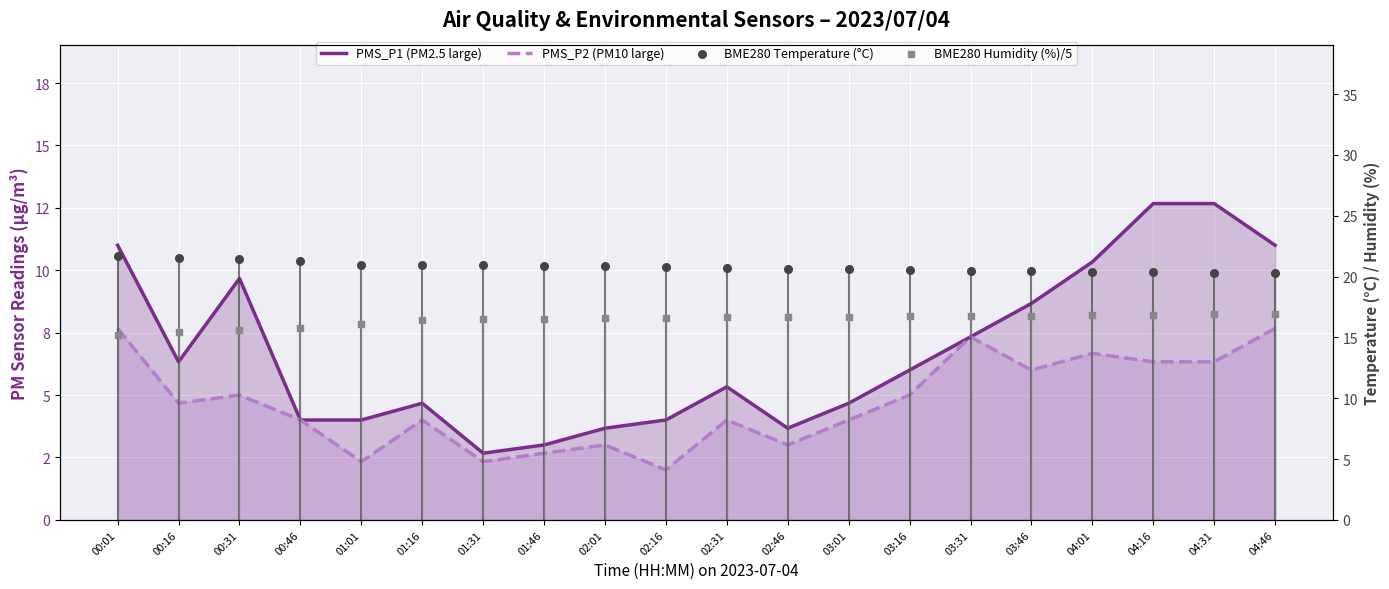

At how many categories does at least one series exceed 5?

20